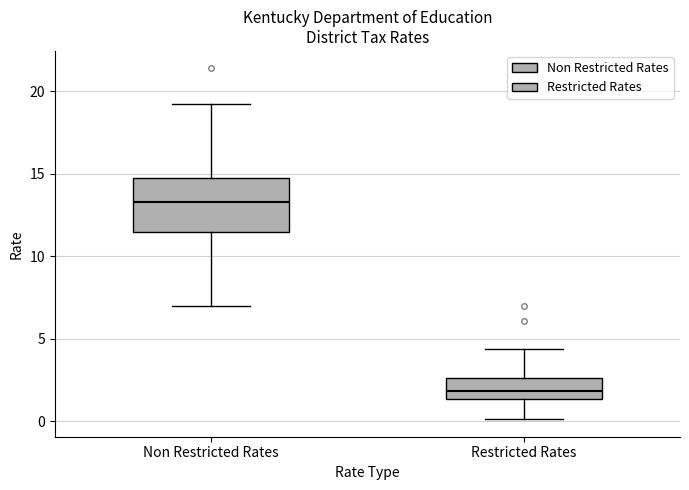

Where does the lower whisker of the box for Restricted Rates end on the y-axis? The values are not printed on the chart, so give them approximately, as read against the axis.

0.0